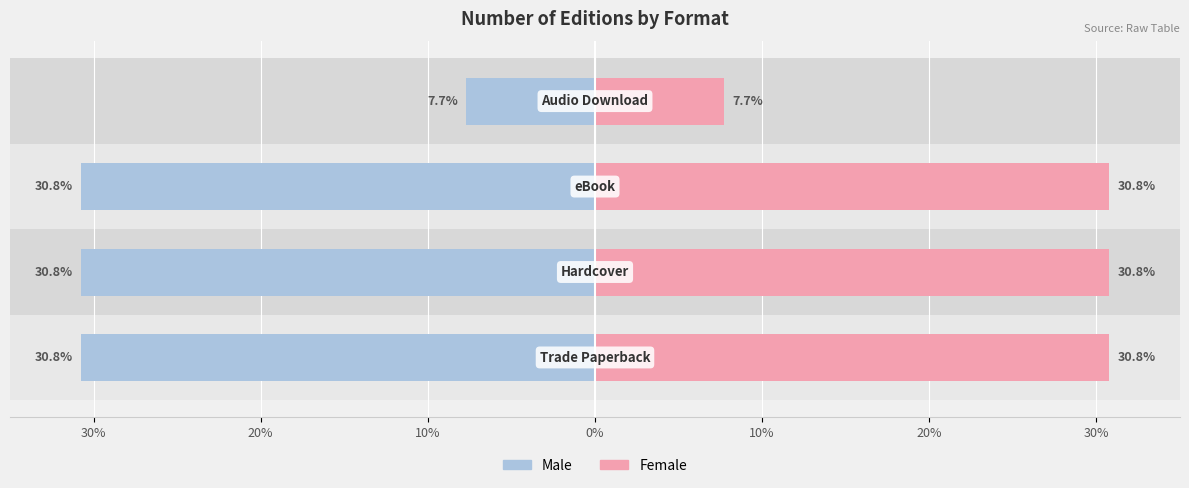

How many values in the Male series exceed -30?

1